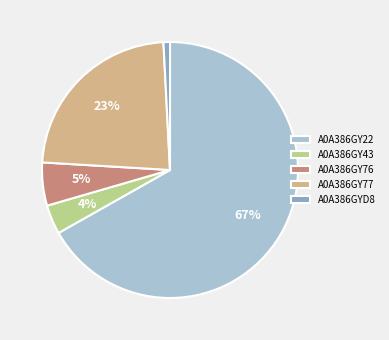

Is it true that A0A386GY22 is 56% of the pie?

False